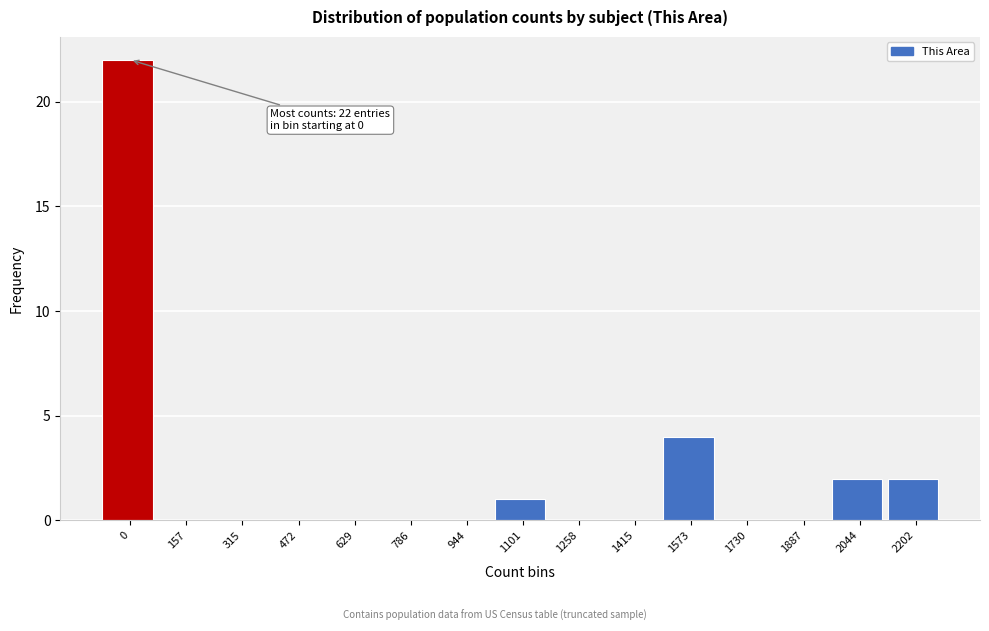

Reading left to right, extract all data points from this chart.

0=22	157=0	315=0	472=0	629=0	786=0	944=0	1101=1	1258=0	1415=0	1573=4	1730=0	1887=0	2044=2	2202=2